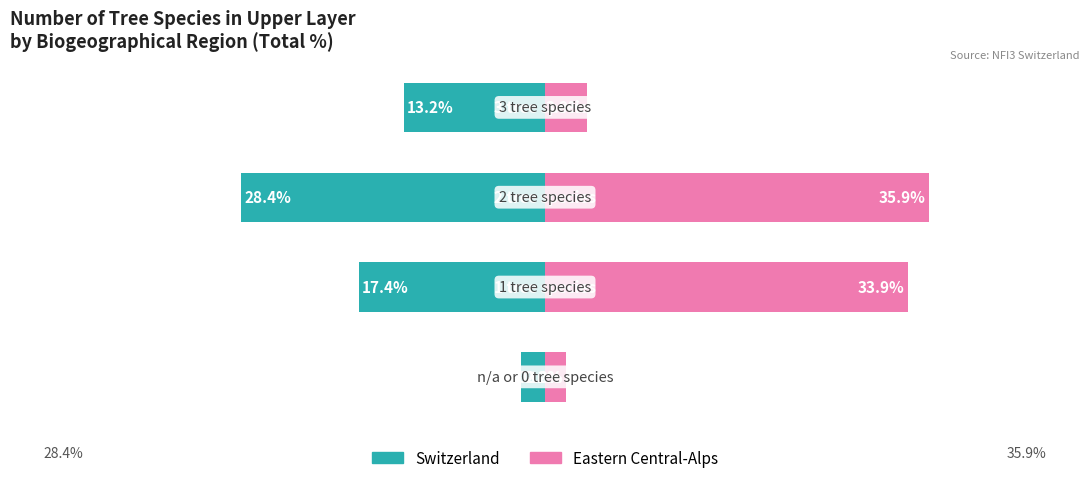

What are all the series names shown in the legend?

Switzerland, Eastern Central-Alps